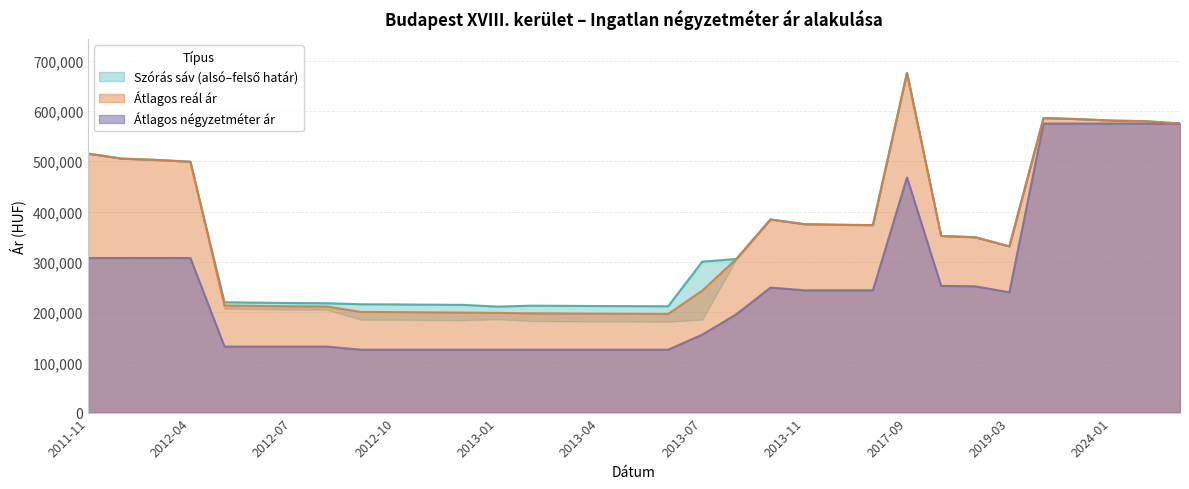

At which label does Szórás felső határ first exceed 330665?

2011-11